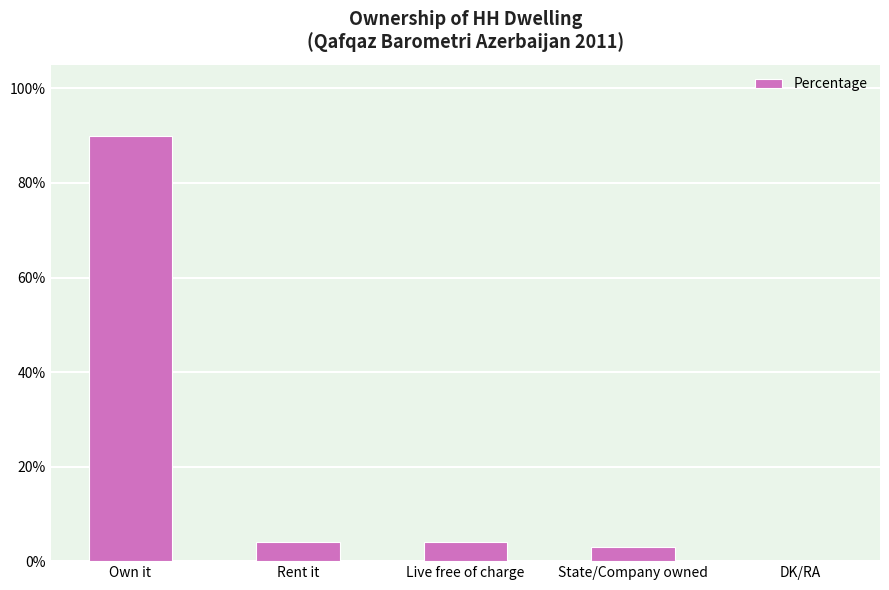

Where does the data first go above 4?

Own it